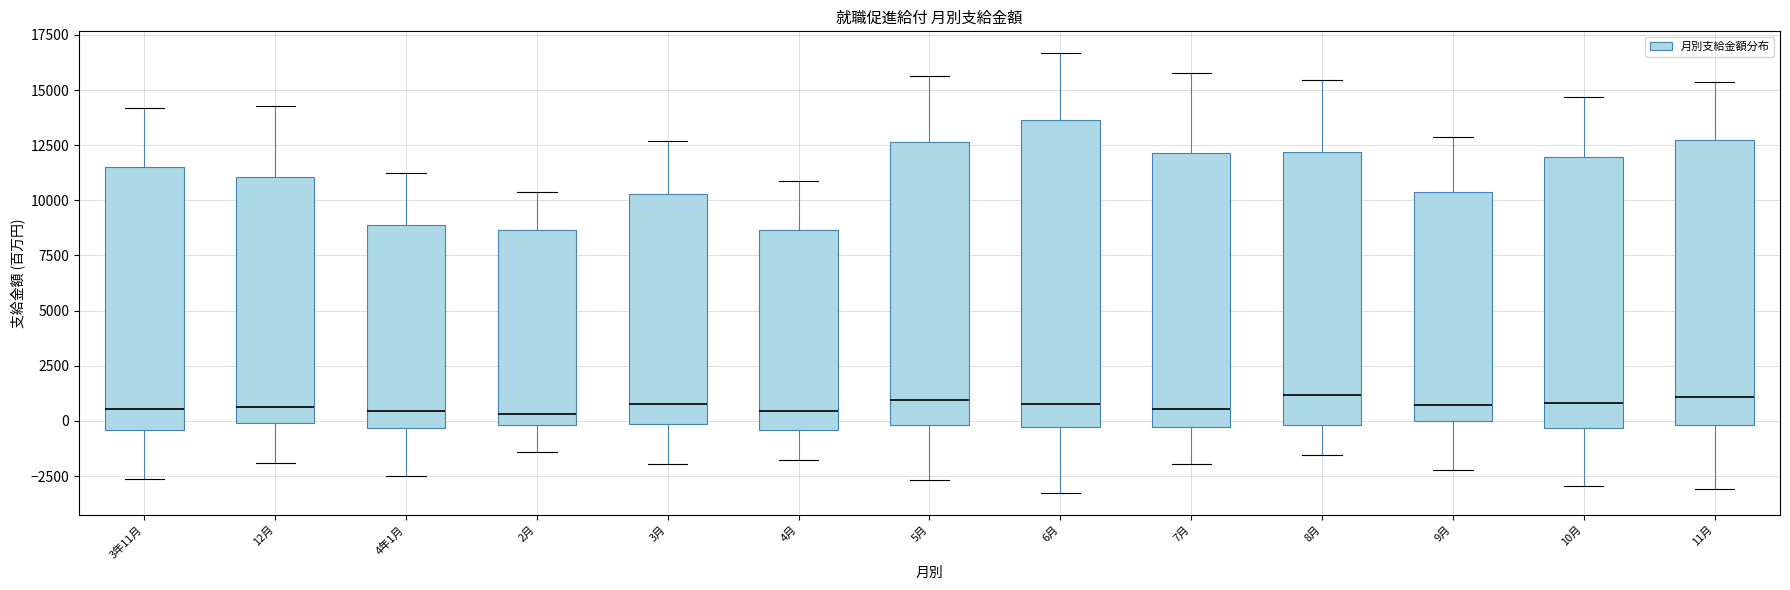

Which box is the tallest, from its lower edge to its upper edge?

6月